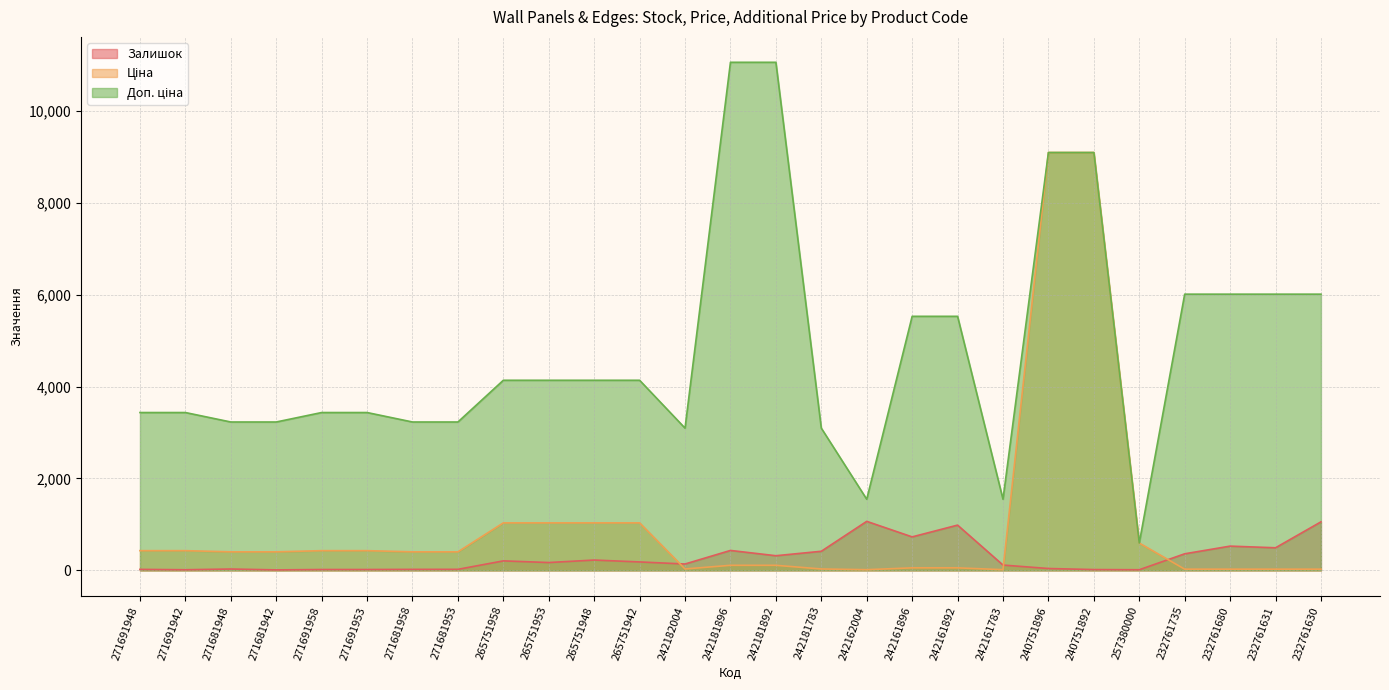

What is the label of the 4th point from the left?

271681942